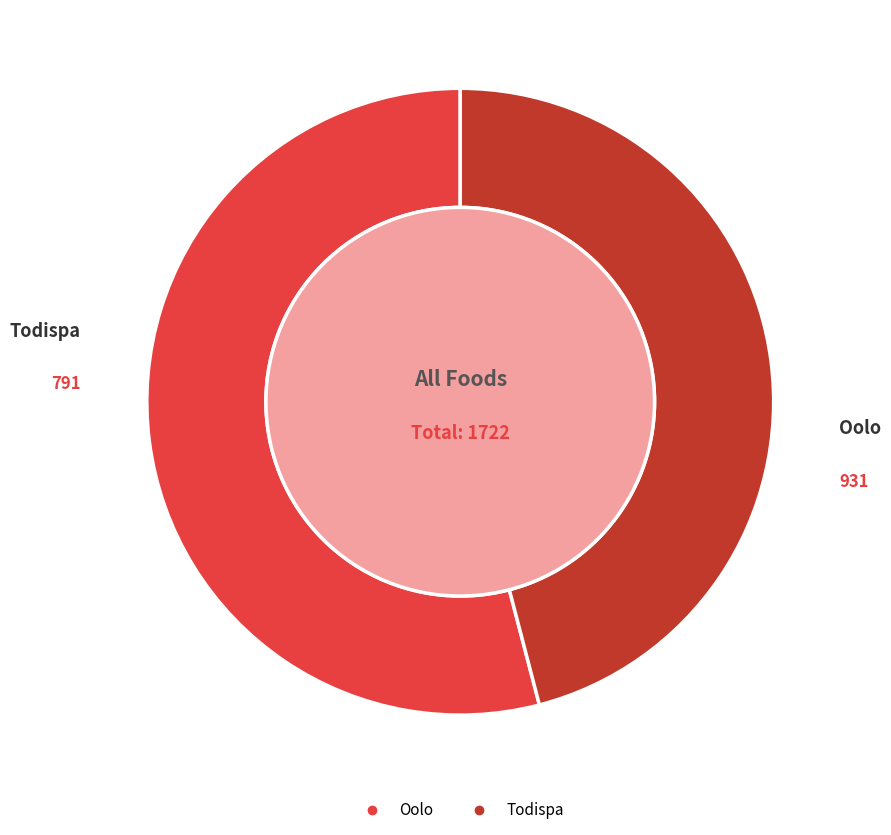

Which slice is the largest?

Oolo